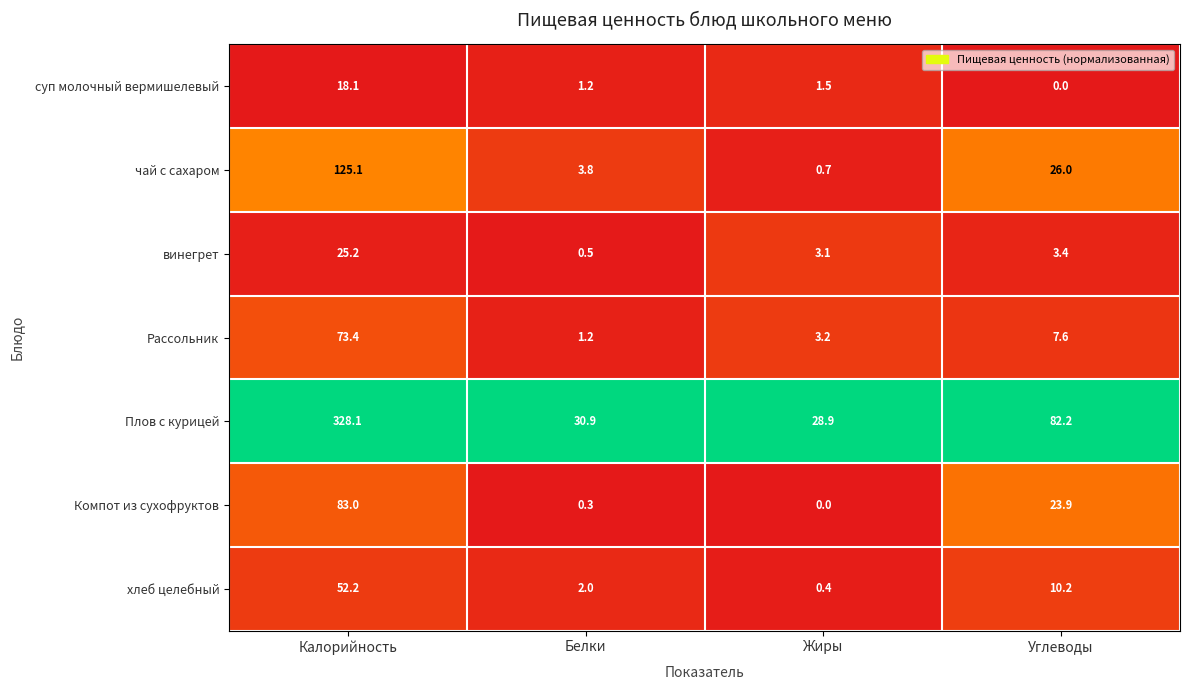

Where does the Плов с курицей series first go above 82?

Калорийность